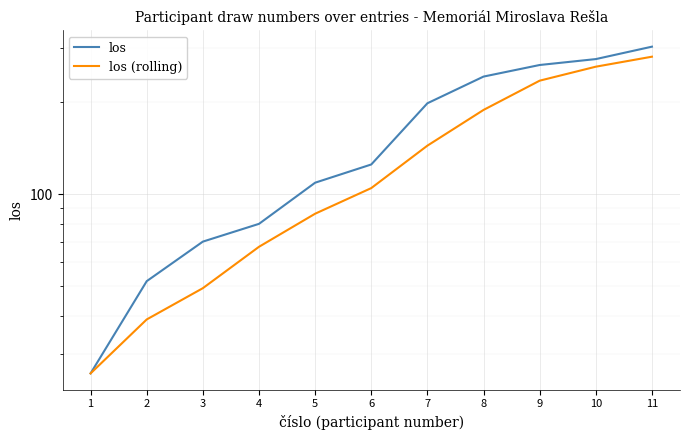

Which category has the lowest value across all series?

1